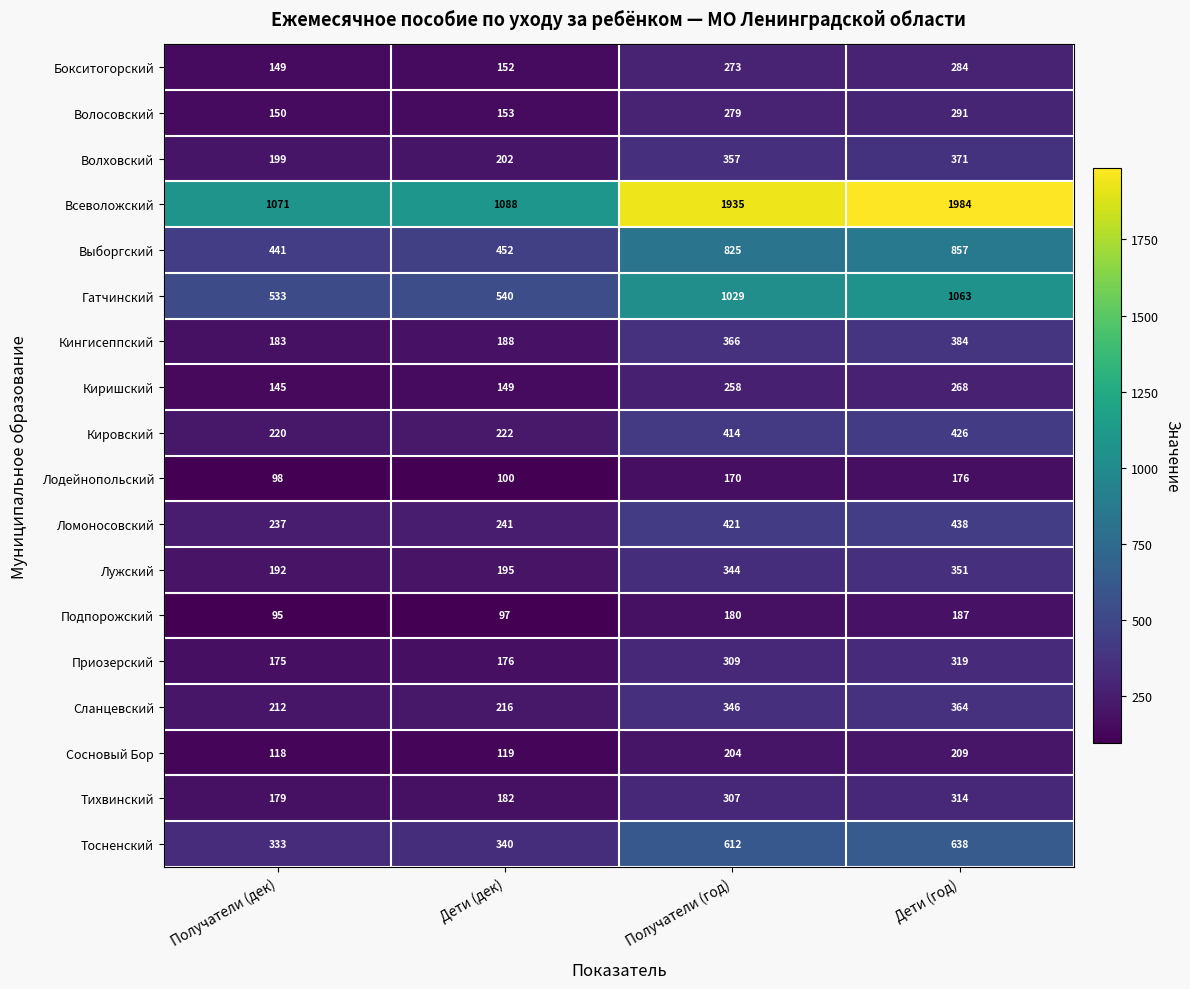

The value of Лужский at Получатели (год) is 99. True or false?

False